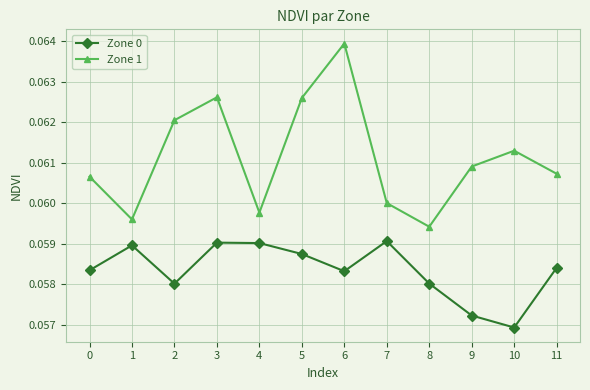

The Zone 1 series shows 0.0 at 9. True or false?

False